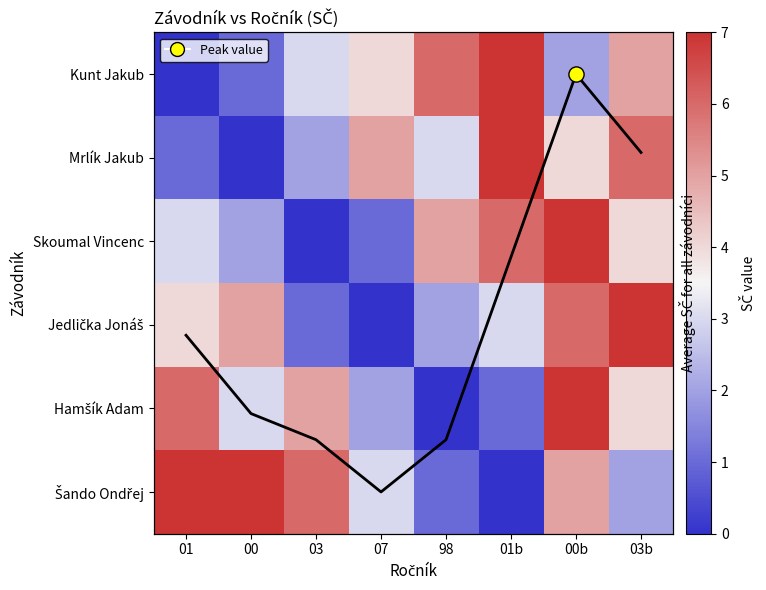

How many data points does each series have?

8